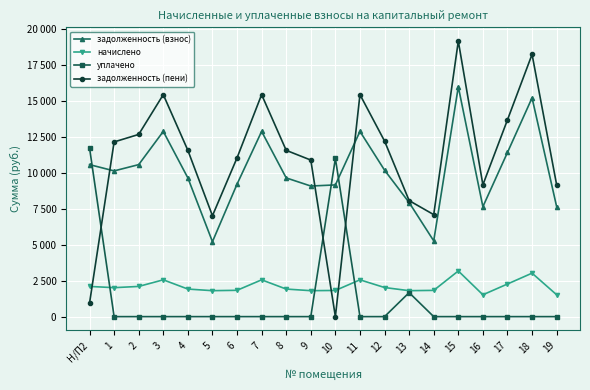

What is the difference between the maximum and minimum values in the начислено series?

1658.4